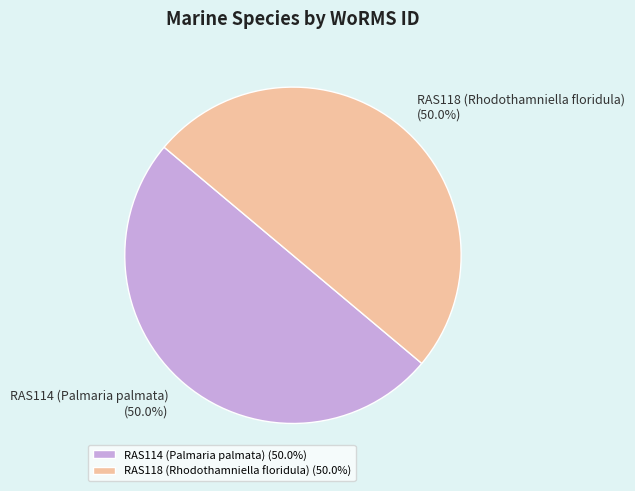

What percentage is NOT represented by RAS114 (Palmaria palmata)?

50.0%